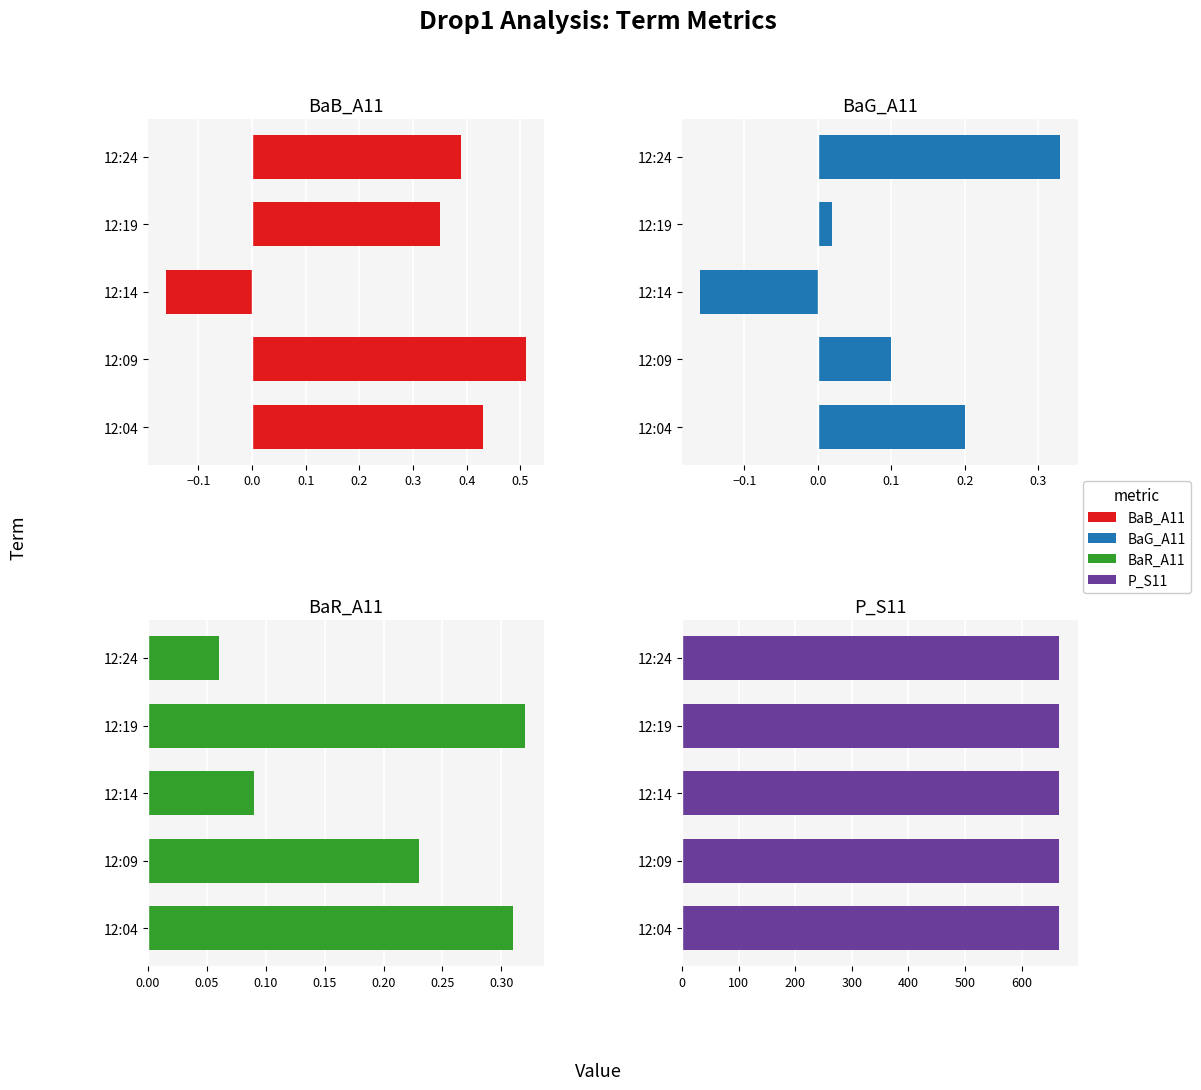

List the series in order of their peak value, highest first.

P_S11, BaB_A11, BaG_A11, BaR_A11